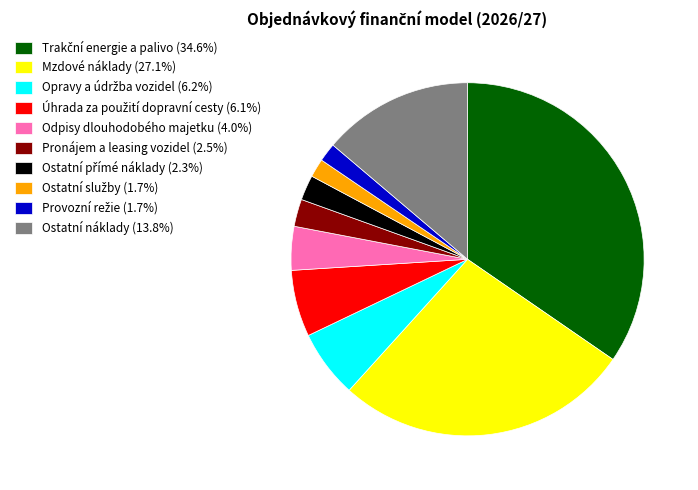

Is there a majority slice in this chart?

No